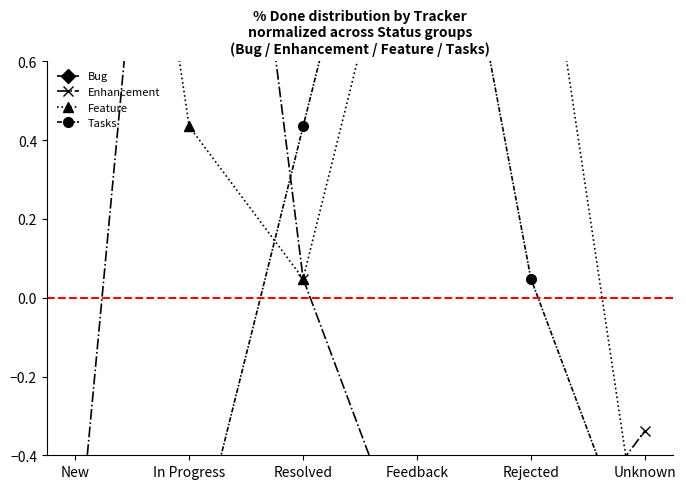

Rank the series by their maximum value, from highest to lowest.

Enhancement, Feature, Tasks, Bug